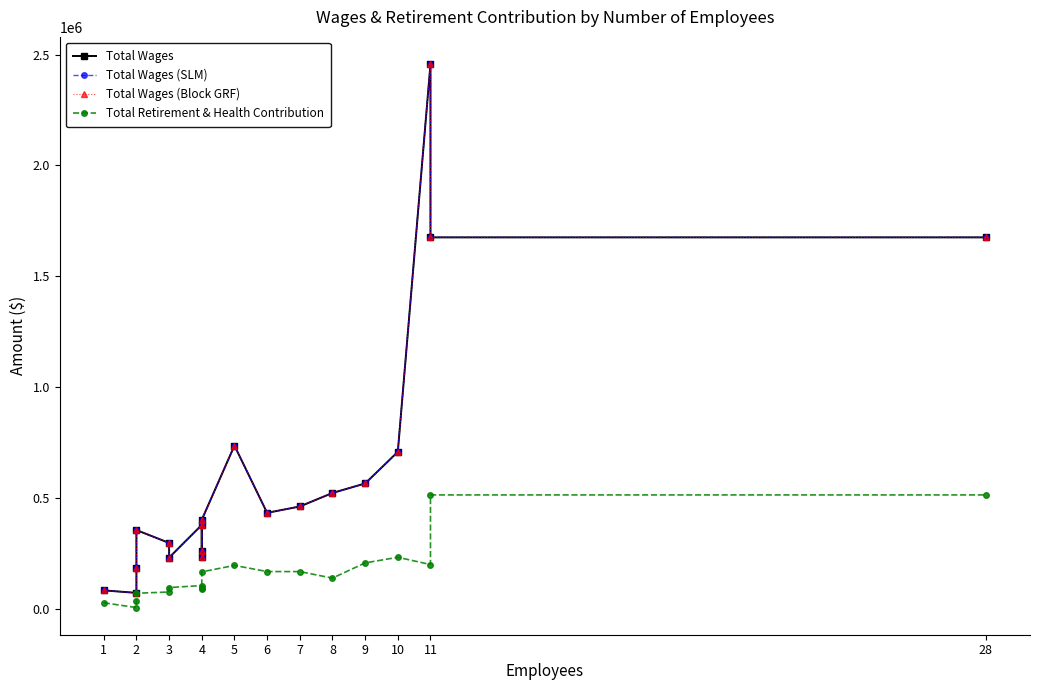

What is the sum of all Total Retirement & Health Contribution values?

3095882